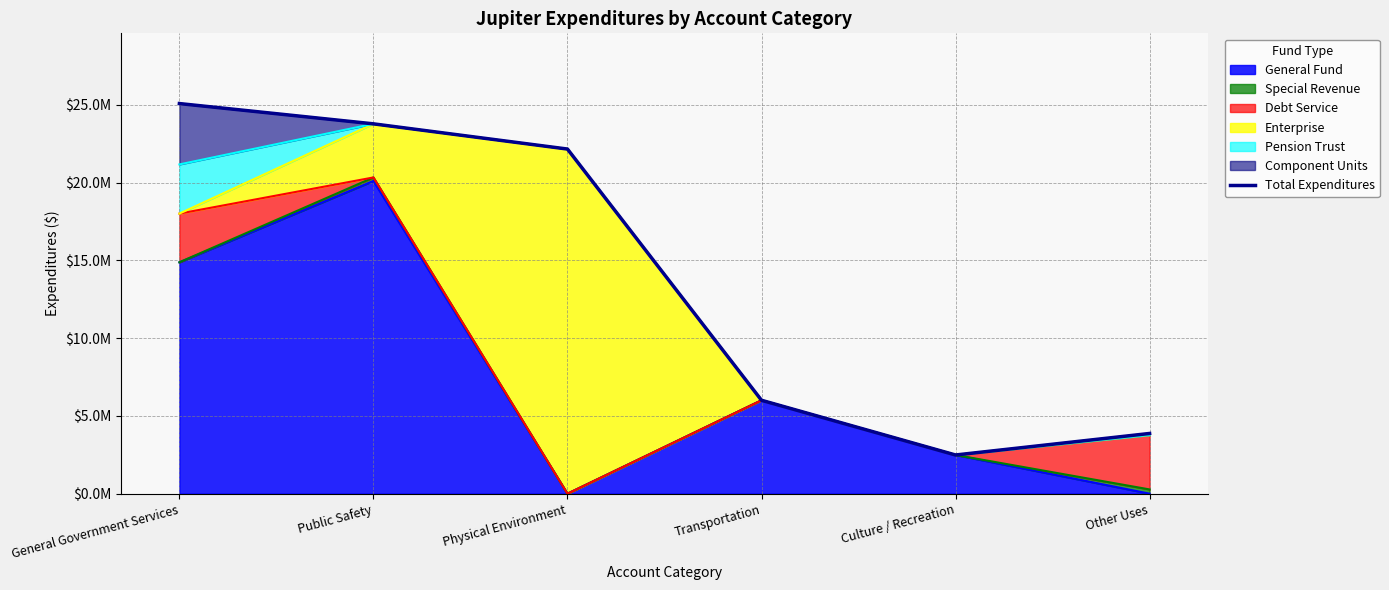

List the labels in order of value, smallest first.

Culture / Recreation, Other Uses, Transportation, Physical Environment, Public Safety, General Government Services